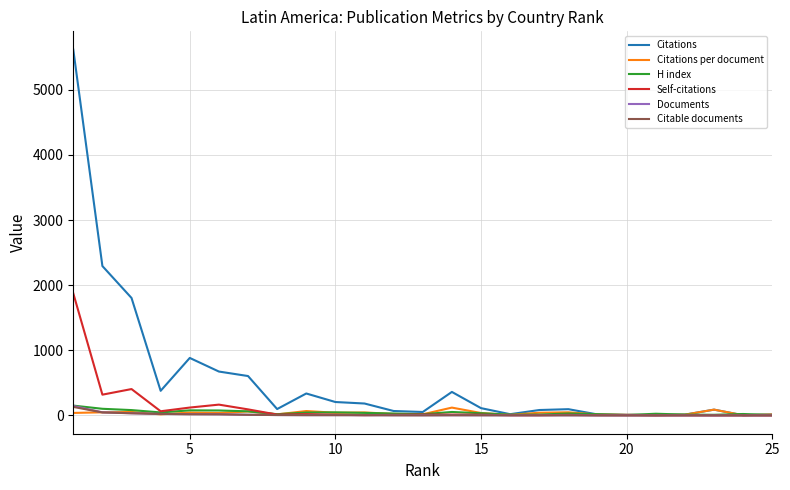

What is the maximum value shown in the chart?

5618.0